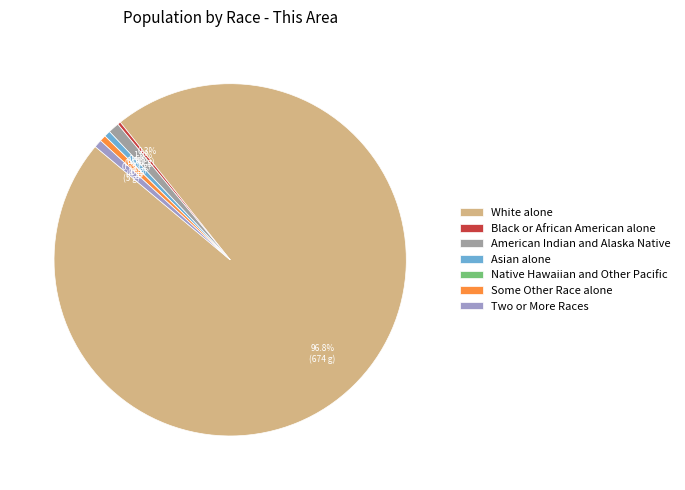

Do Two or More Races and White alone together represent more than half of the pie?

Yes